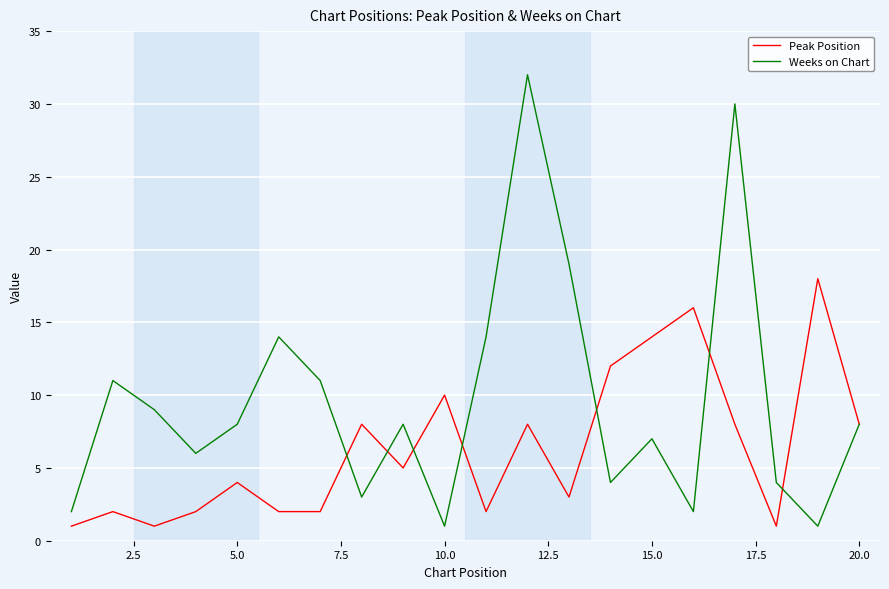

Which series has the largest range (max minus min)?

Weeks on Chart